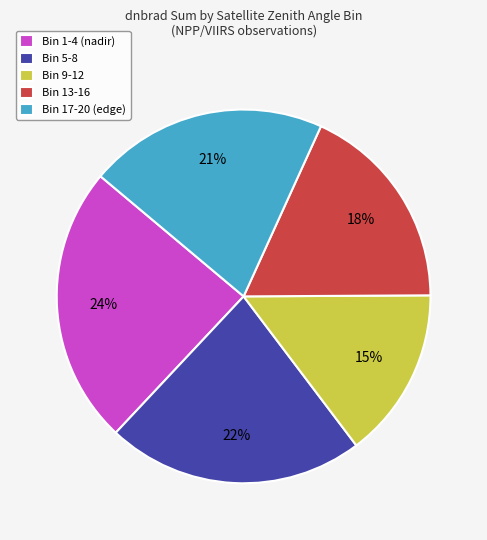

What is the ratio of the value at Bin 1-4 (nadir) to the value at Bin 13-16?

1.3